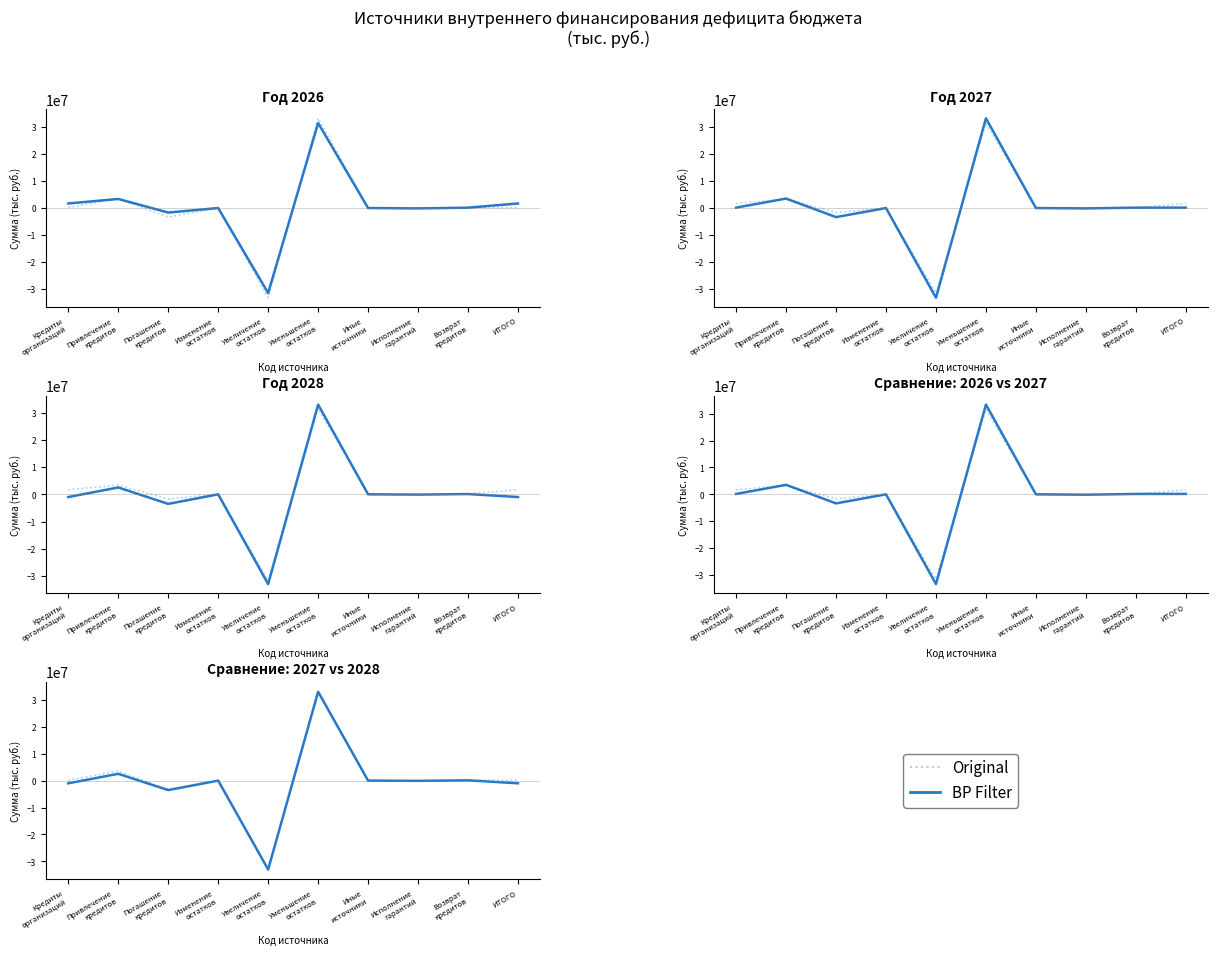

At how many categories does at least one series exceed -16156672?

9